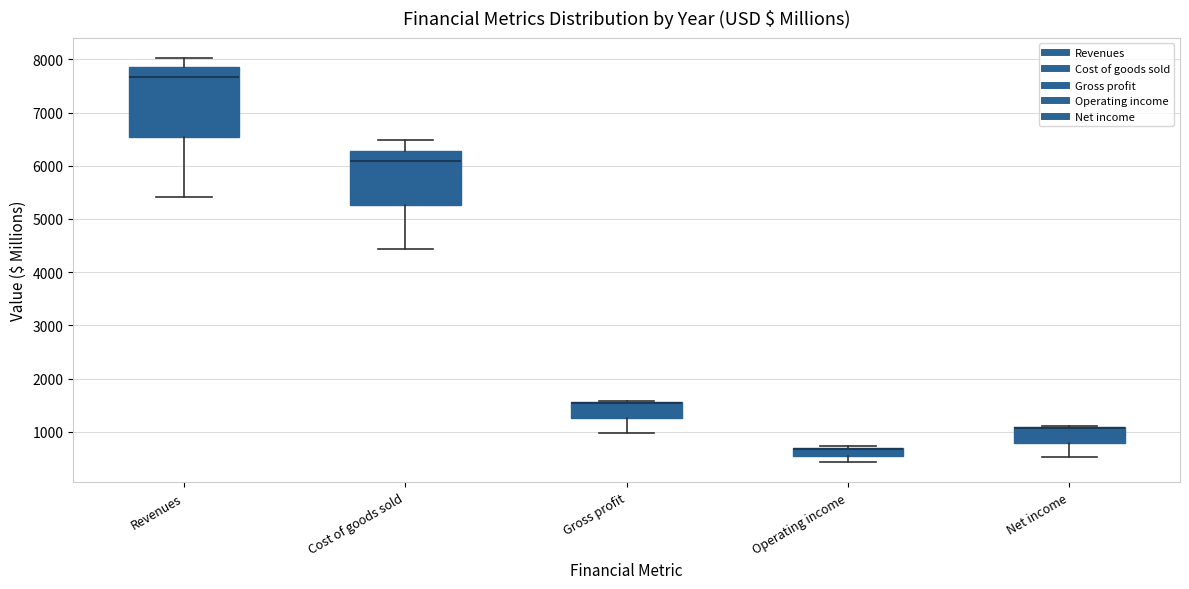

Comparing the boxes themselves (not the whiskers), which one is the tallest?

Revenues